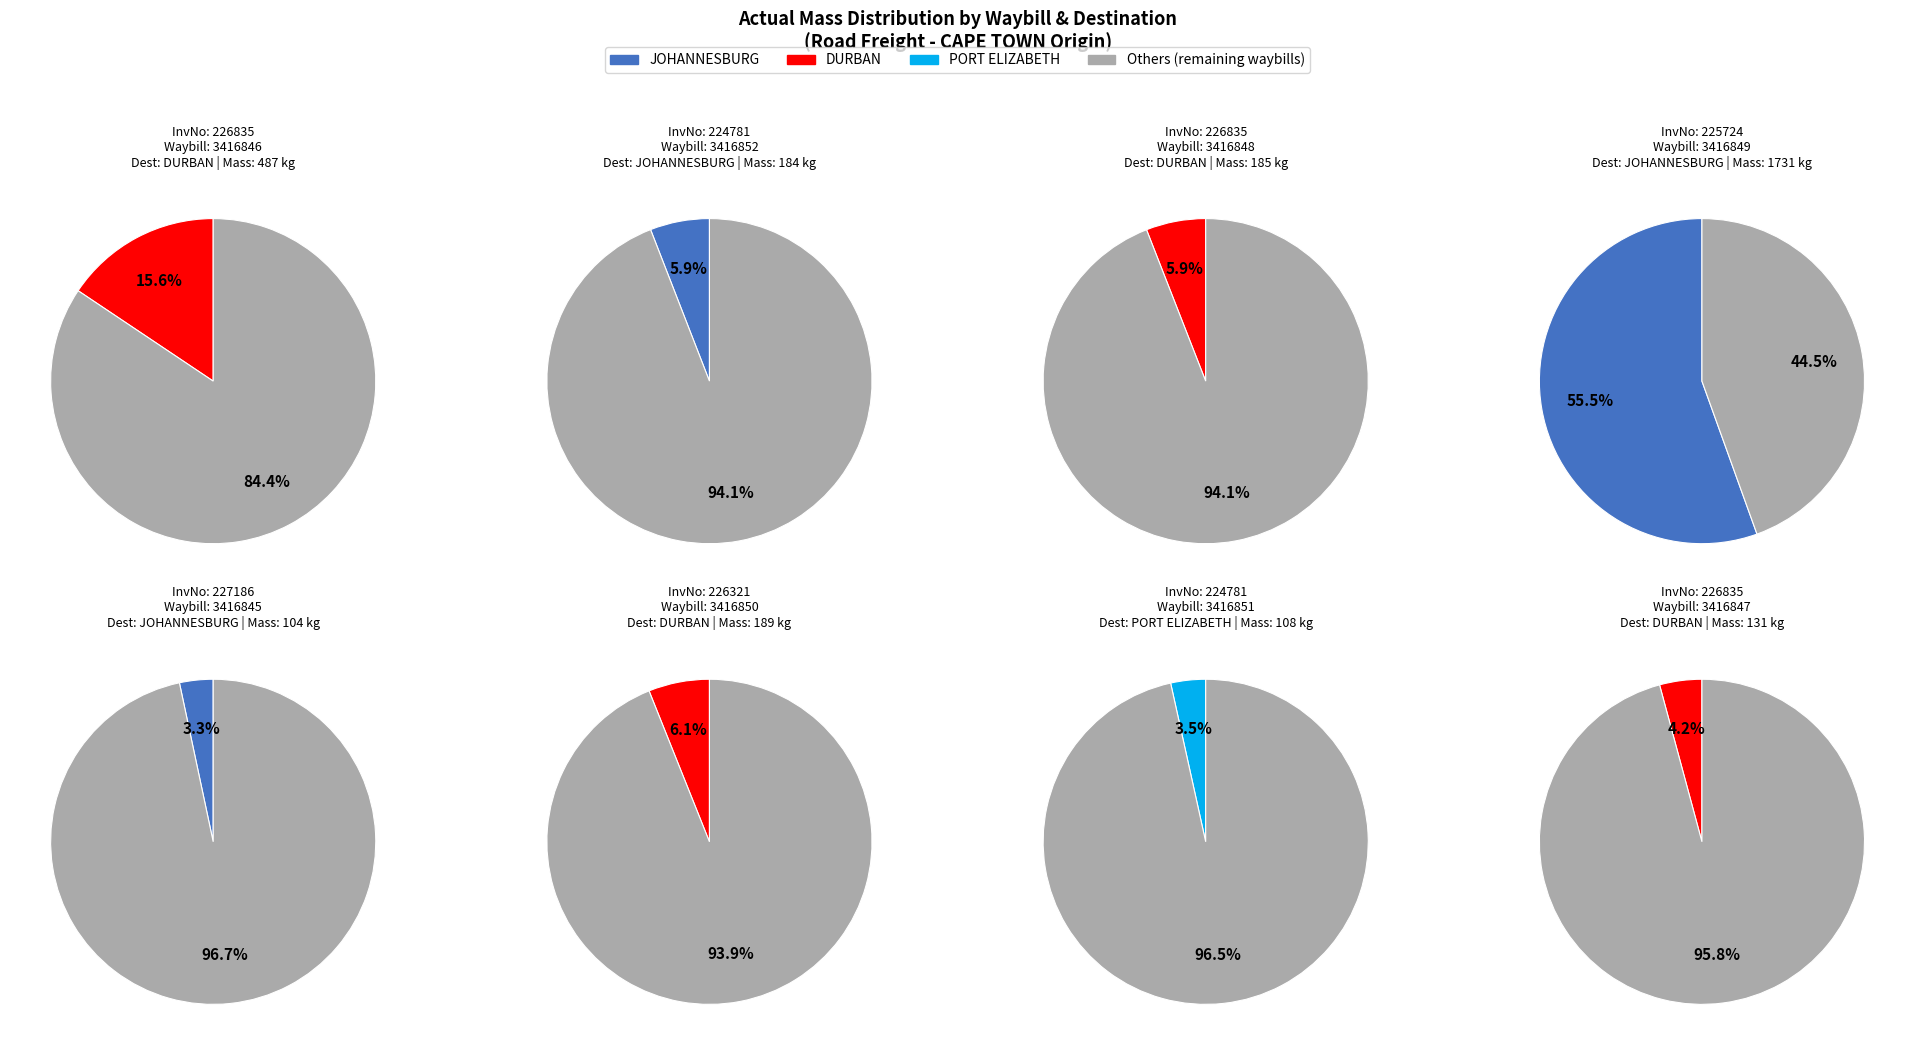

To the nearest percent, what is the combined percentage of 226835-3416848 and 224781-3416852?

12%